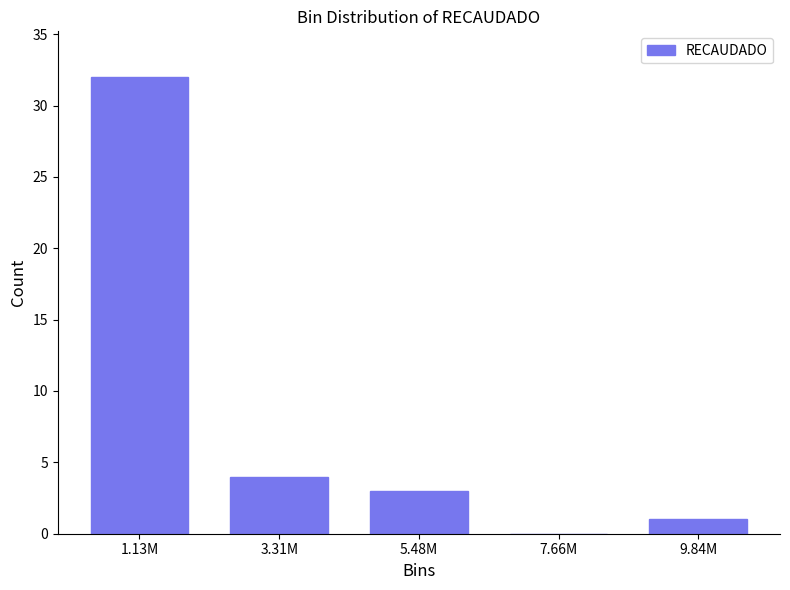

Reading left to right, list all the values displayed in this chart.

1.13M=32	3.31M=4	5.48M=3	7.66M=0	9.84M=1